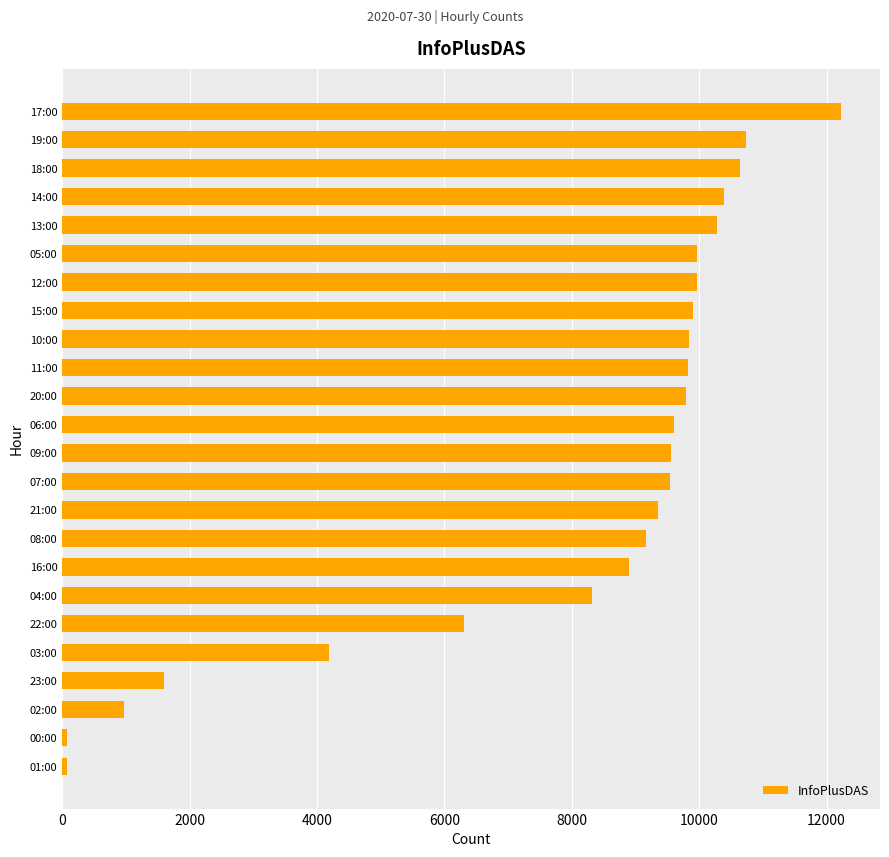

Where is the data nearest to the value 6151?

22:00